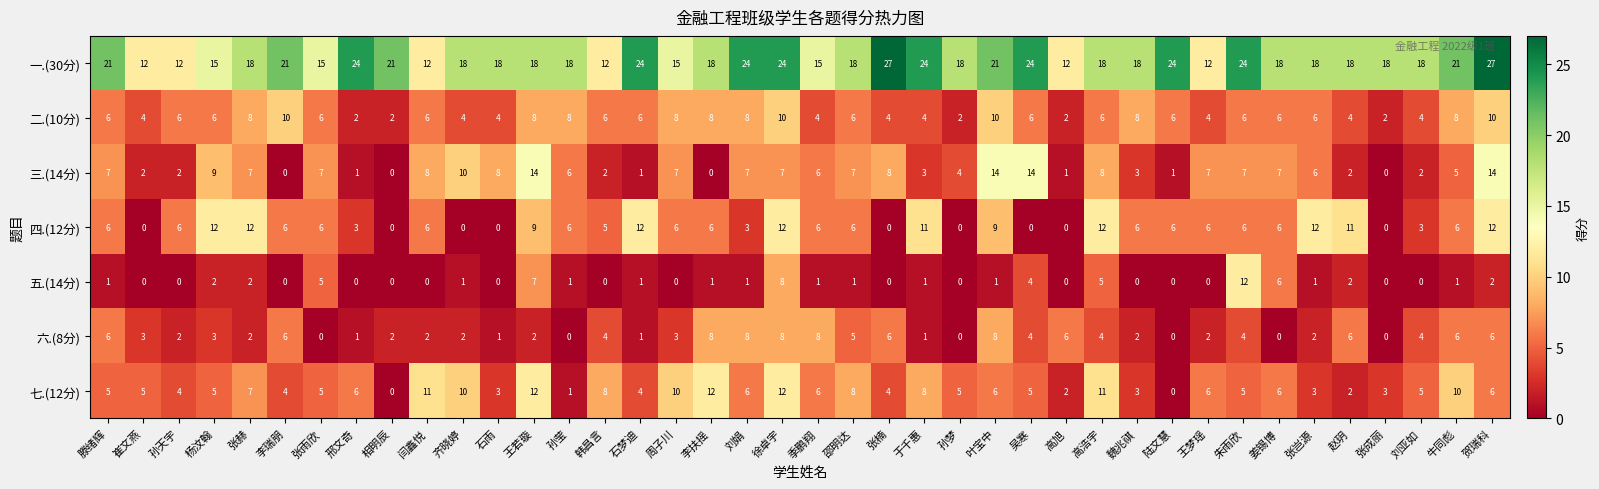

What is the maximum value shown in the chart?

27